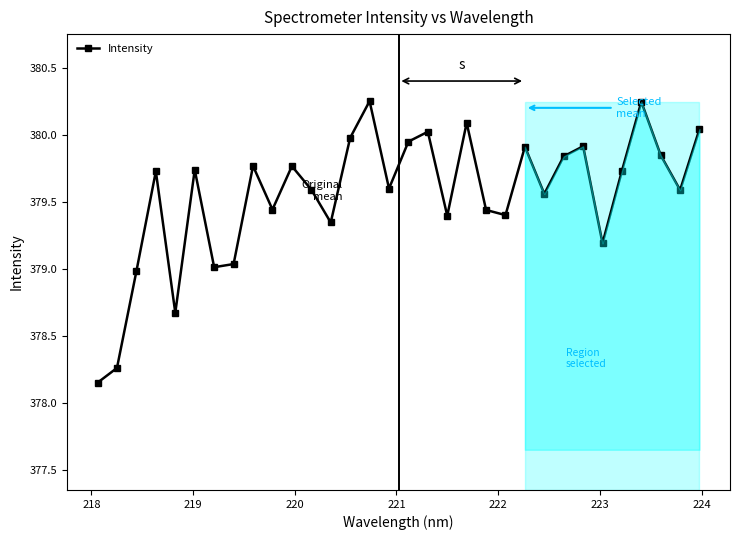

How many points are higher than both their immediate neighbors (excluding endpoints)?

10